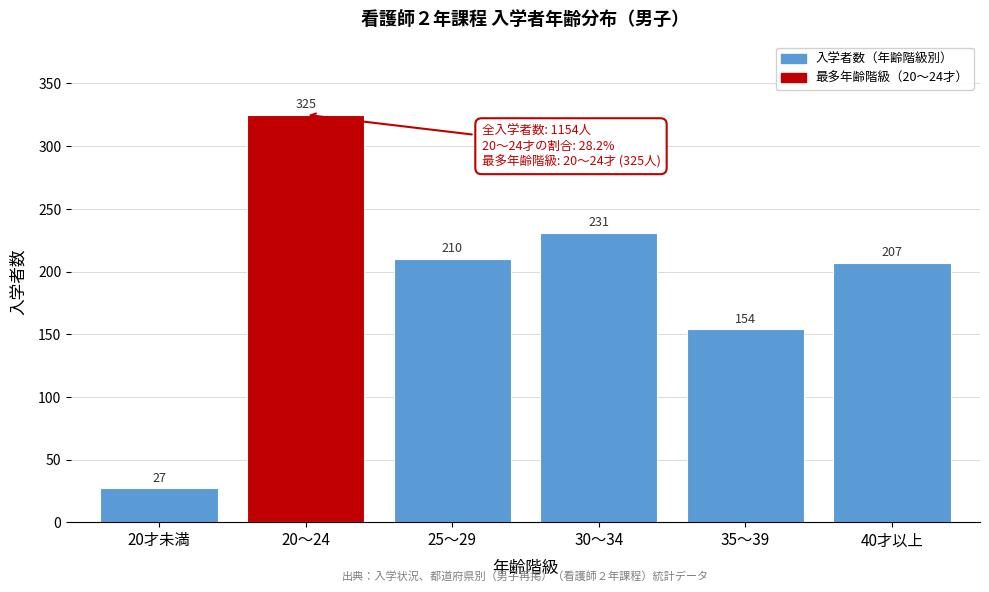

Reading right to left, transcribe all the data shown in this chart.

40才以上=207	35～39=154	30～34=231	25～29=210	20～24=325	20才未満=27